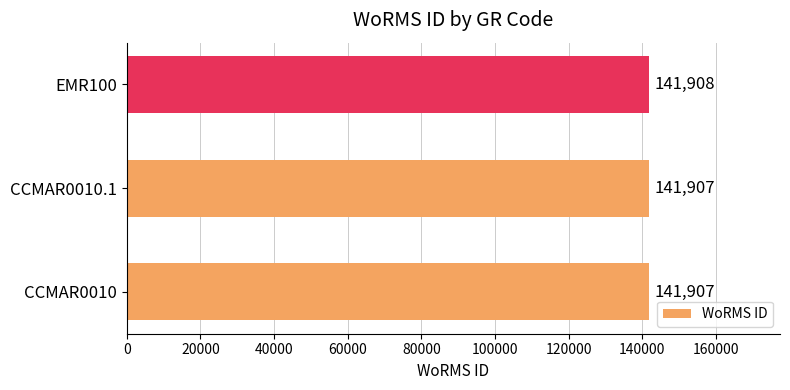

Count the number of data series in this chart.

1